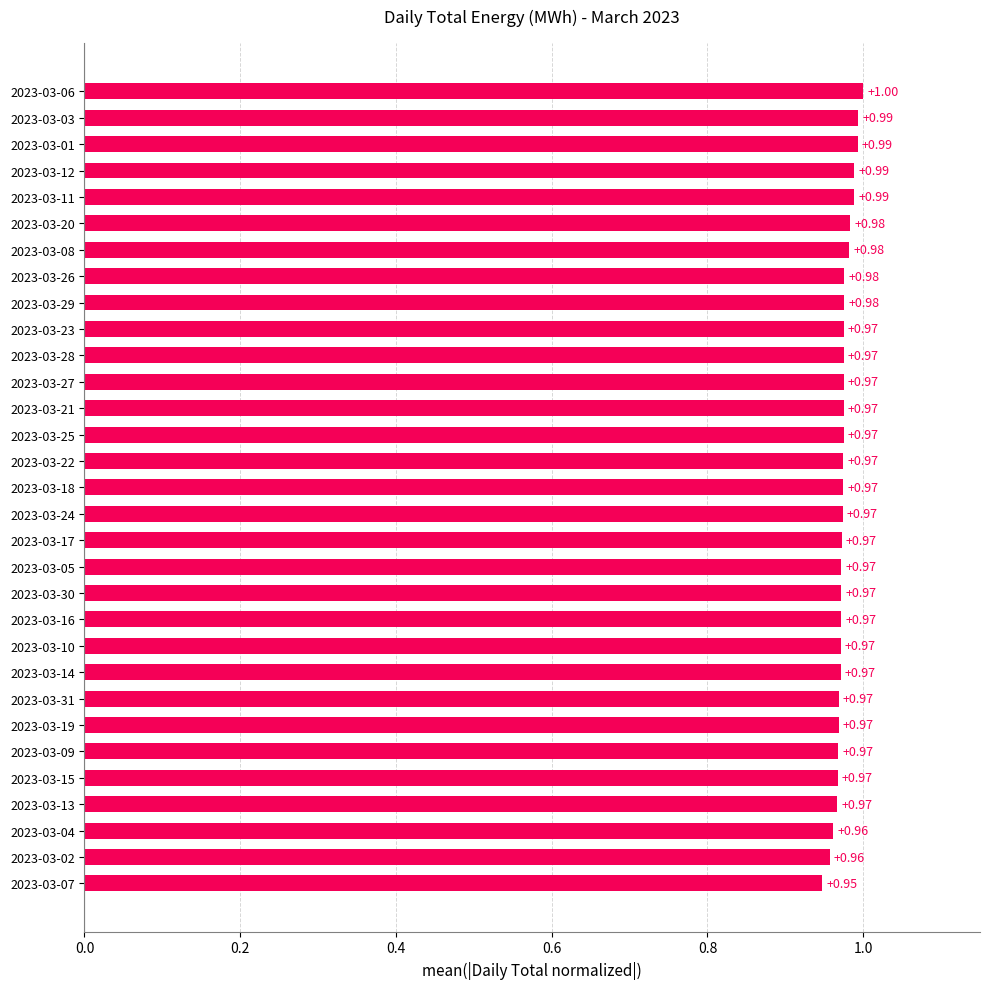

What is the greatest value displayed?

1.0